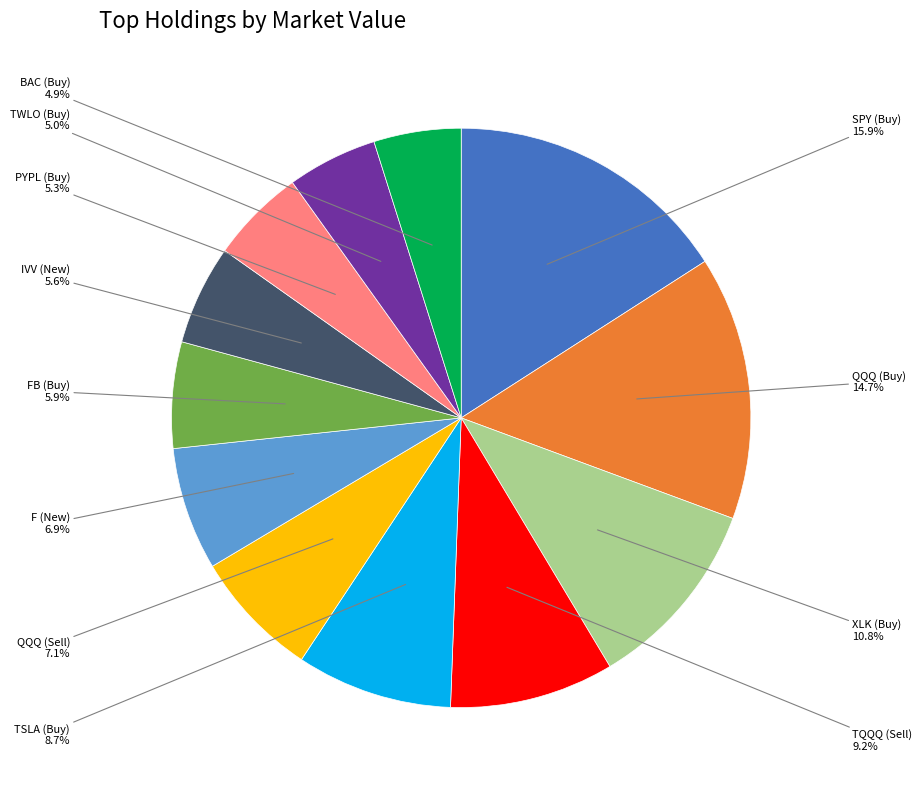

Is there a majority slice in this chart?

No